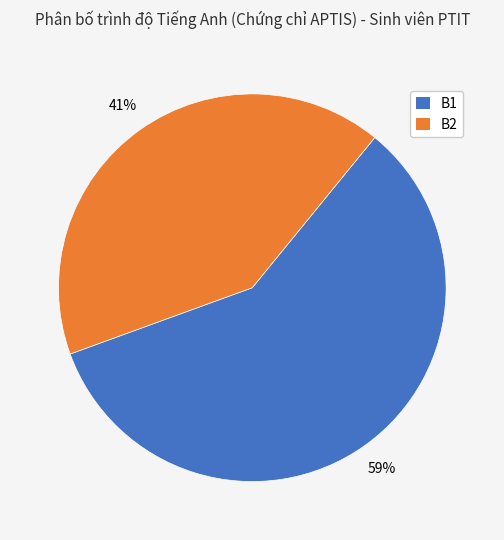

True or false: B1 accounts for 59% of the total.

True